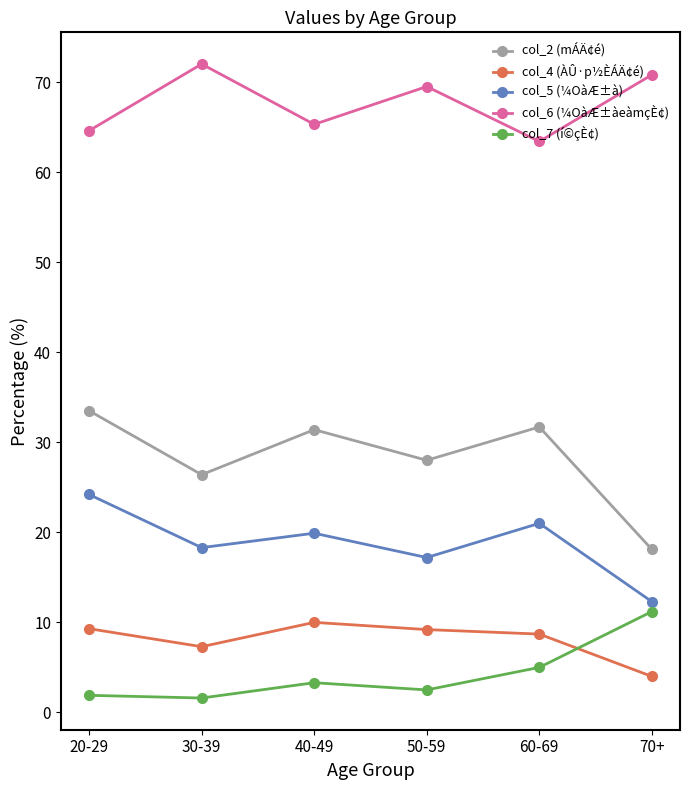

True or false: col_2 (mÁÄ¢é) and col_7 (í©çÈ¢) intersect in this chart.

False